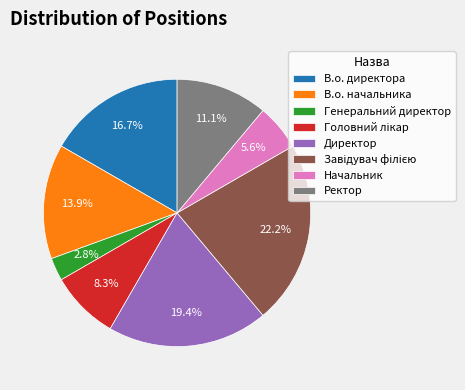

Does any single category account for the majority?

No